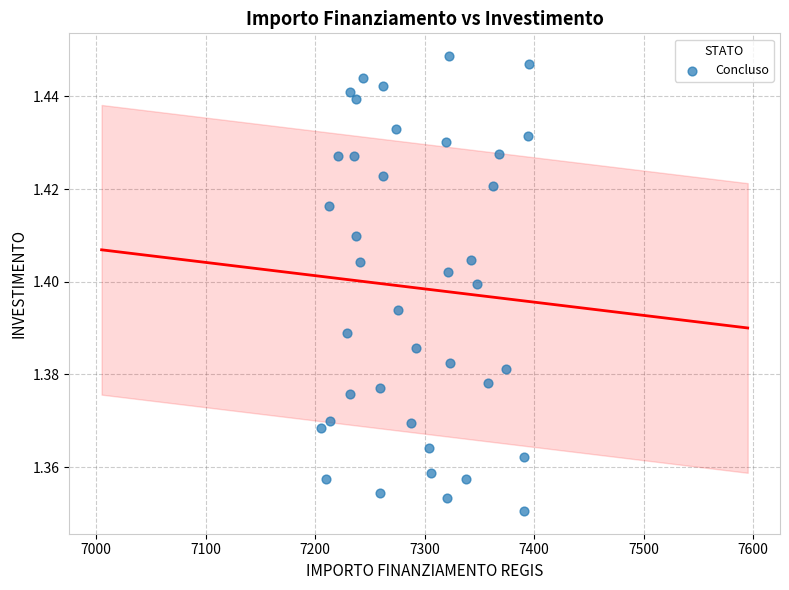

What is the range of X values (max minus min)?

189.9